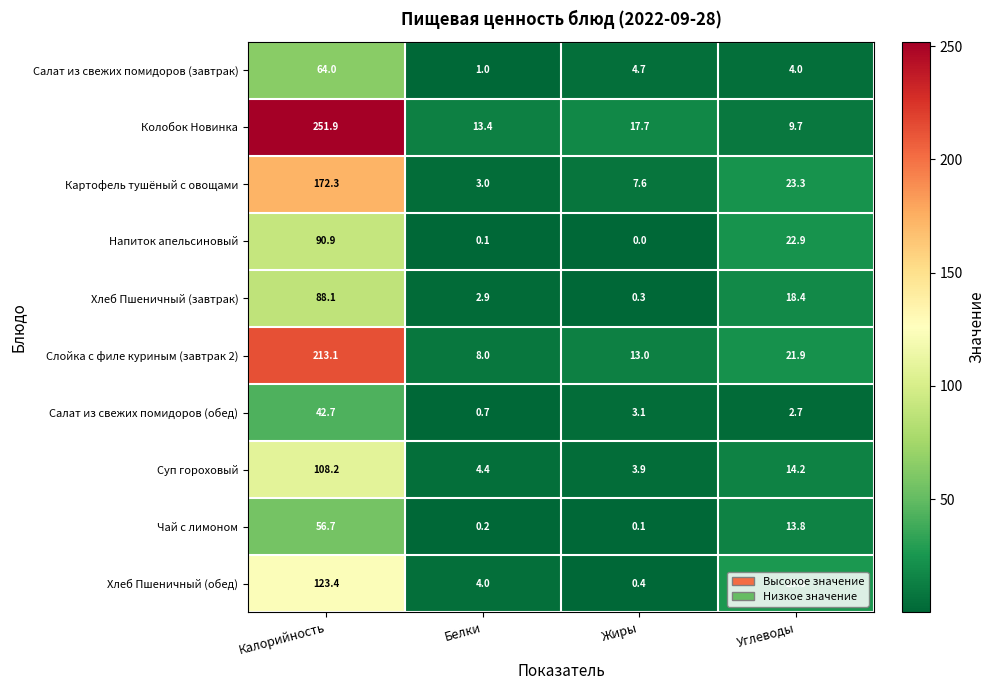

Rank the series at Жиры from lowest to highest value.

Напиток апельсиновый, Чай с лимоном, Хлеб Пшеничный (завтрак), Хлеб Пшеничный (обед), Салат из свежих помидоров (обед), Суп гороховый, Салат из свежих помидоров (завтрак), Картофель тушёный с овощами, Слойка с филе куриным (завтрак 2), Колобок Новинка